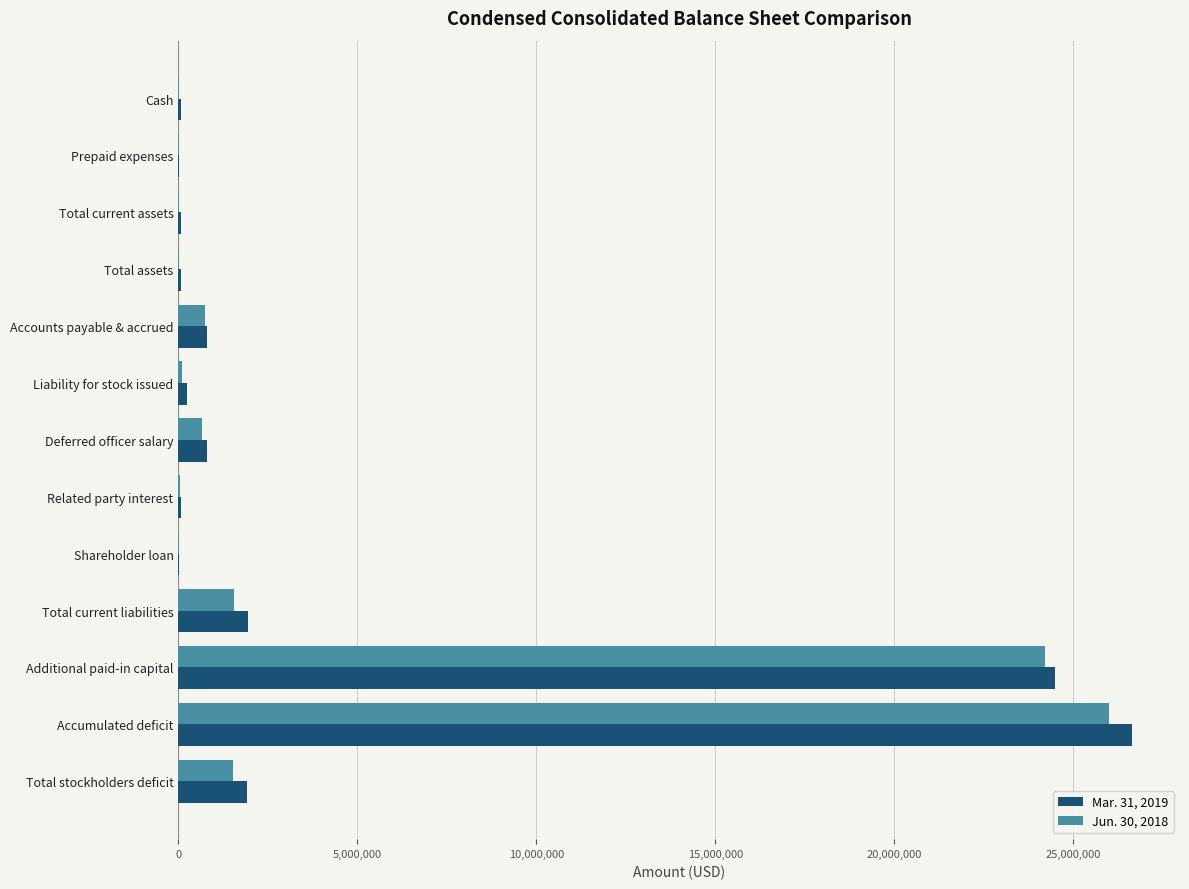

The value of Jun. 30, 2018 at Additional paid-in capital is 24217831. True or false?

True